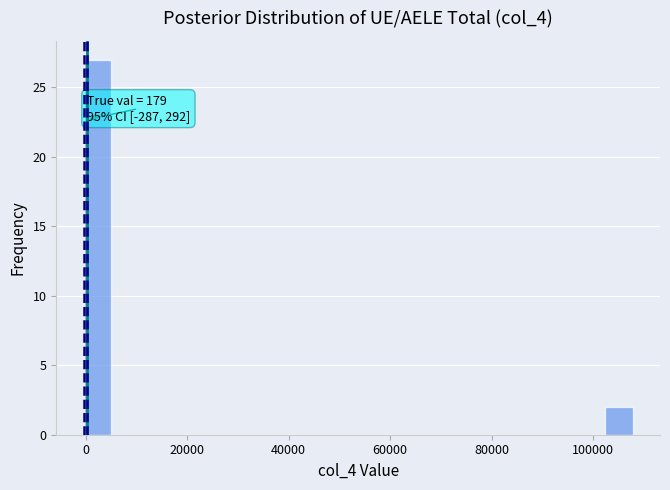

Read against the x-axis, roughly where is the centre of the tallest bar?

2000